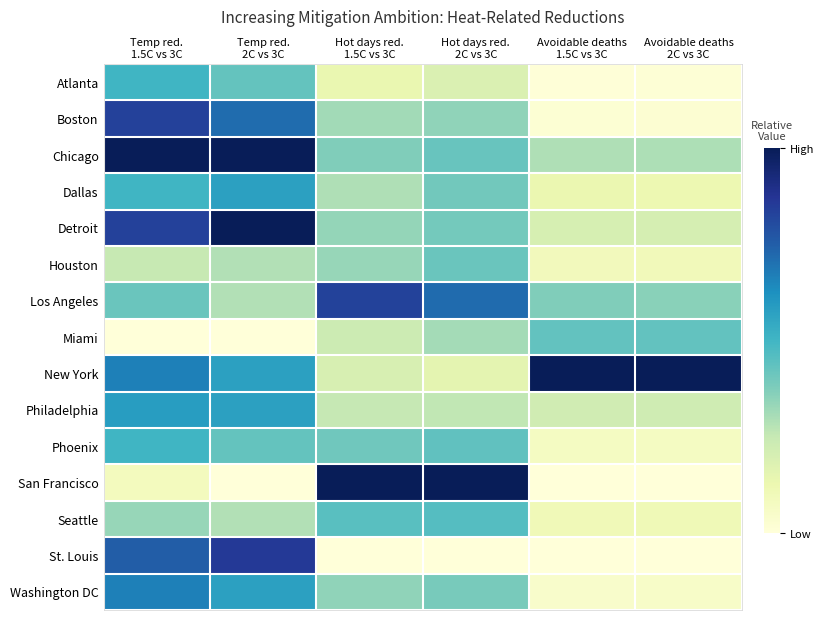

How many data points does each series have?

6